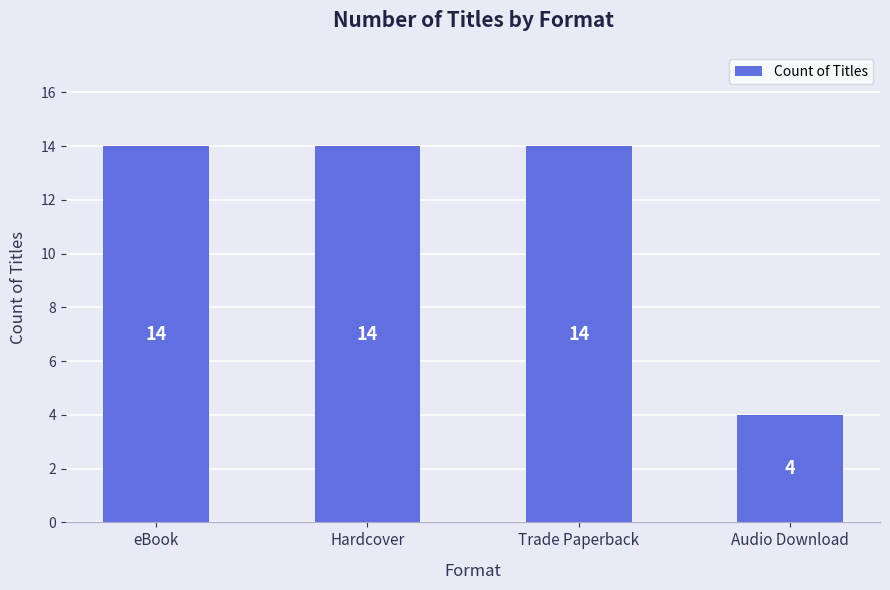

What is the average value?

12